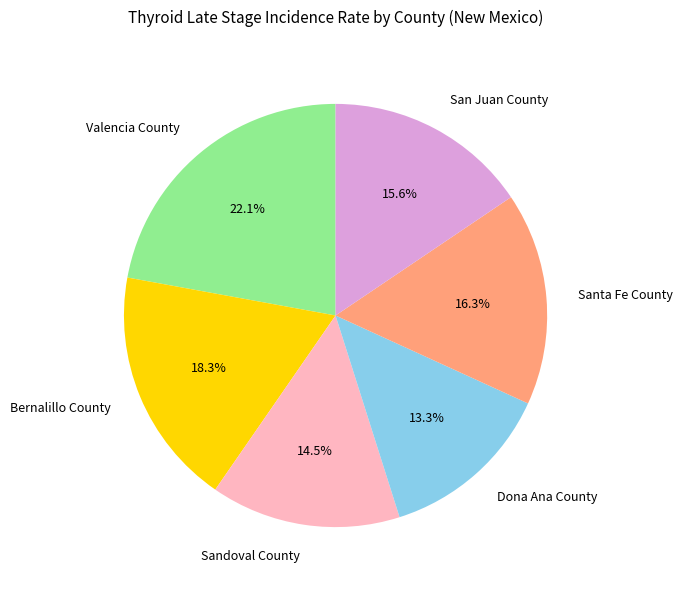

How many segments does this pie chart have?

6